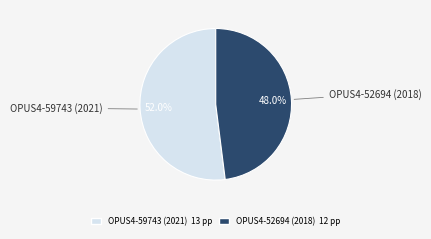

To the nearest percent, what is the combined percentage of OPUS4-59743 (2021) and OPUS4-52694 (2018)?

100%